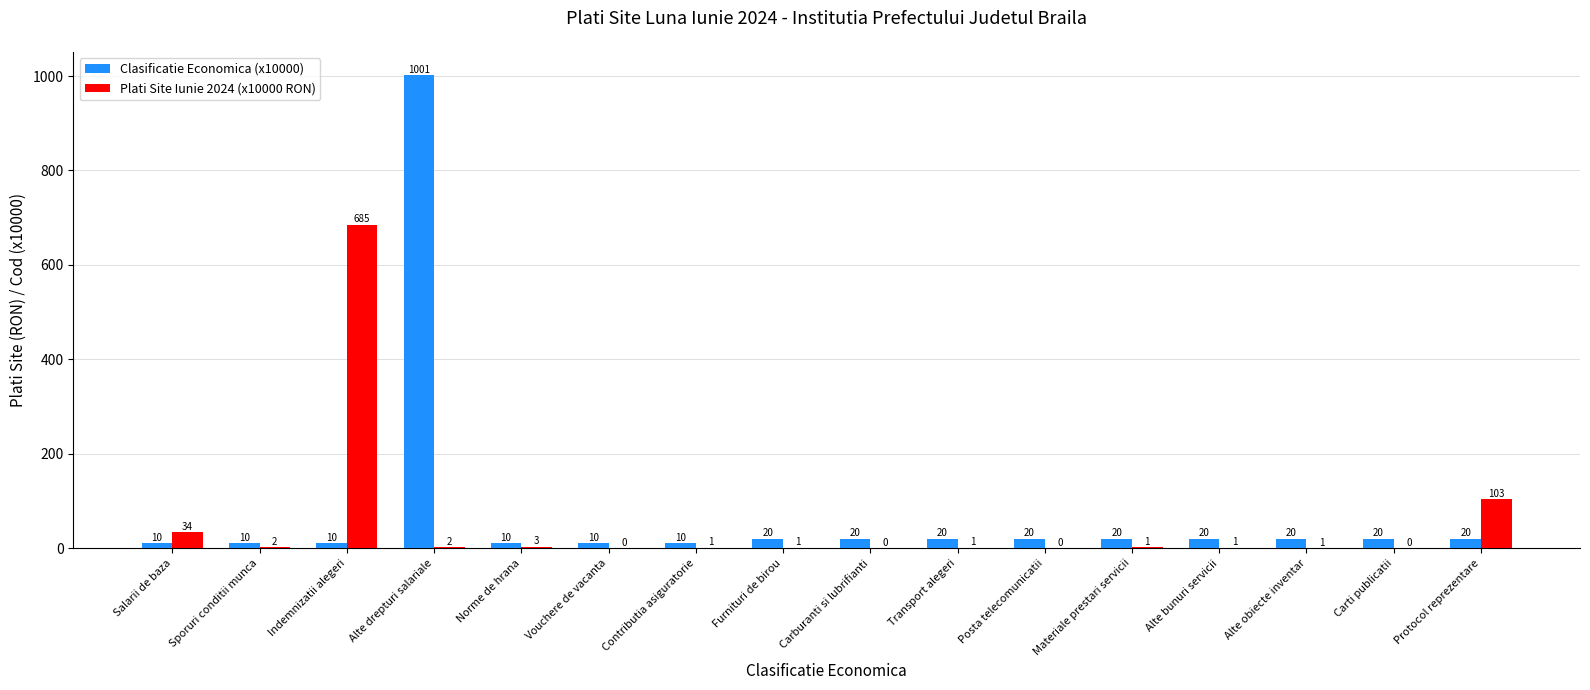

Is the value of Plati Site Iunie 2024 (x10000 RON) at Furnituri de birou greater than the value of Clasificatie Economica (x10000) at Transport alegeri?

No